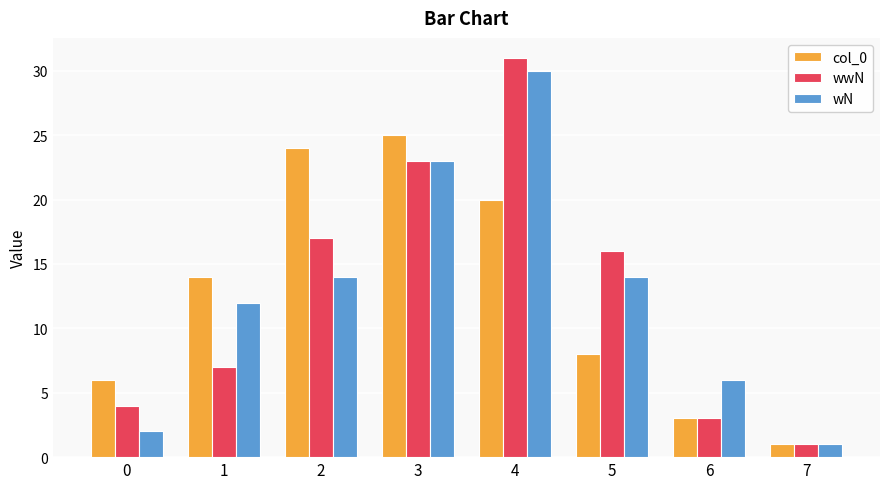

What is the difference between the wN values at 5 and 3?

9